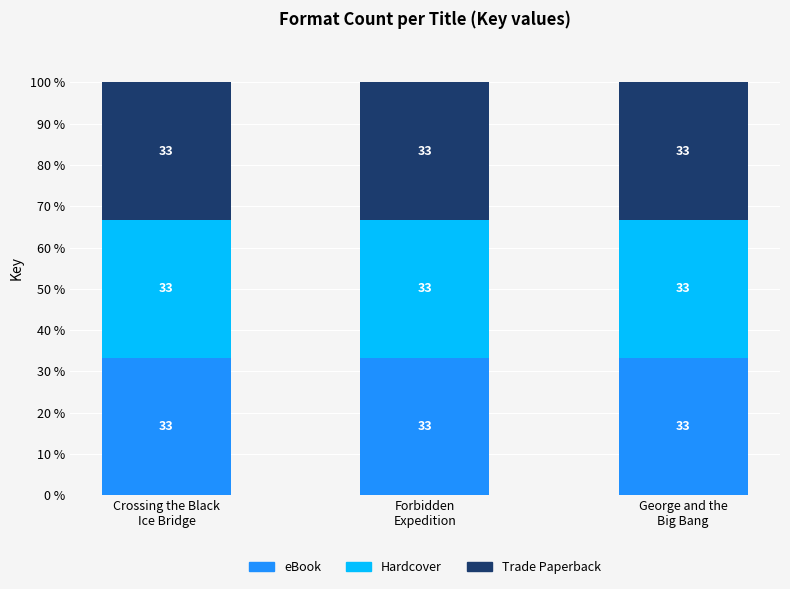

Which category has the highest value in the Trade Paperback series?

Crossing the Black
Ice Bridge